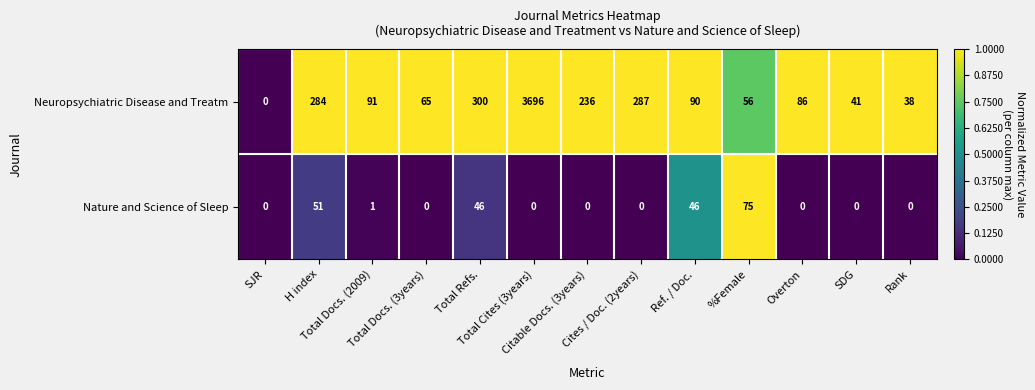

Which series has the widest spread of values?

Neuropsychiatric Disease and Treatm